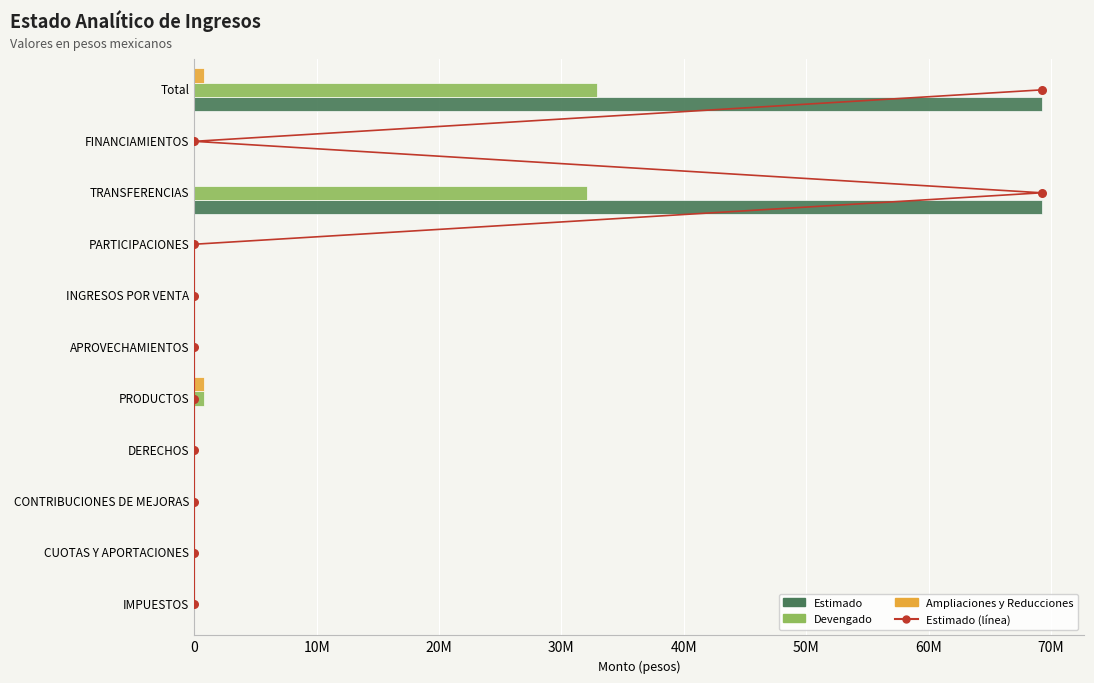

Which series contains the highest Y value?

Estimado